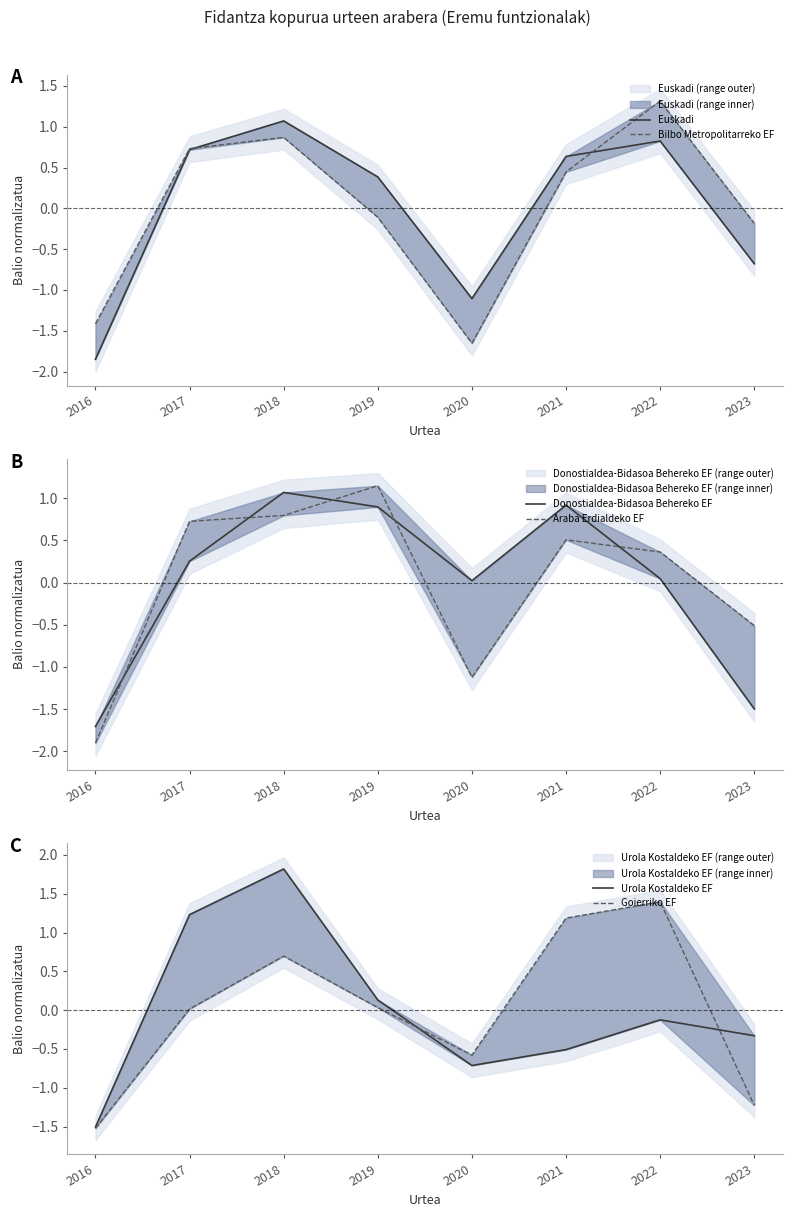

True or false: Euskadi has a value of -0.1 at 2023.

False